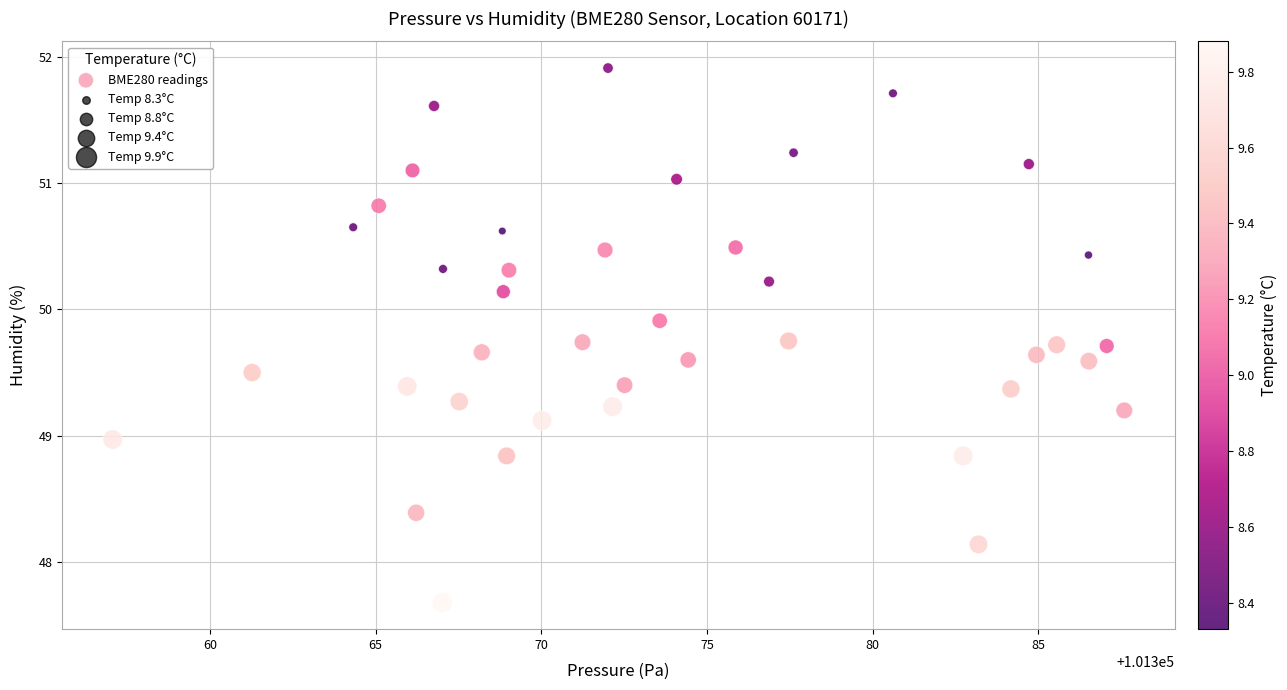

What is the range of X values (max minus min)?

30.5